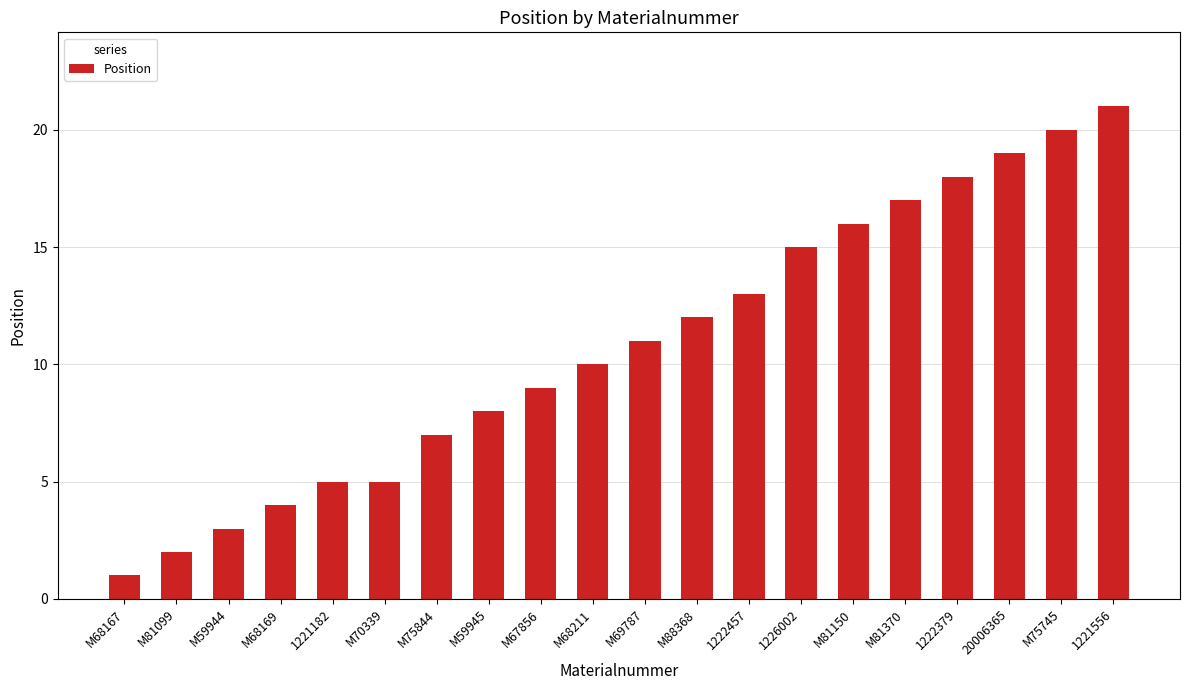

What is the smallest value displayed?

1